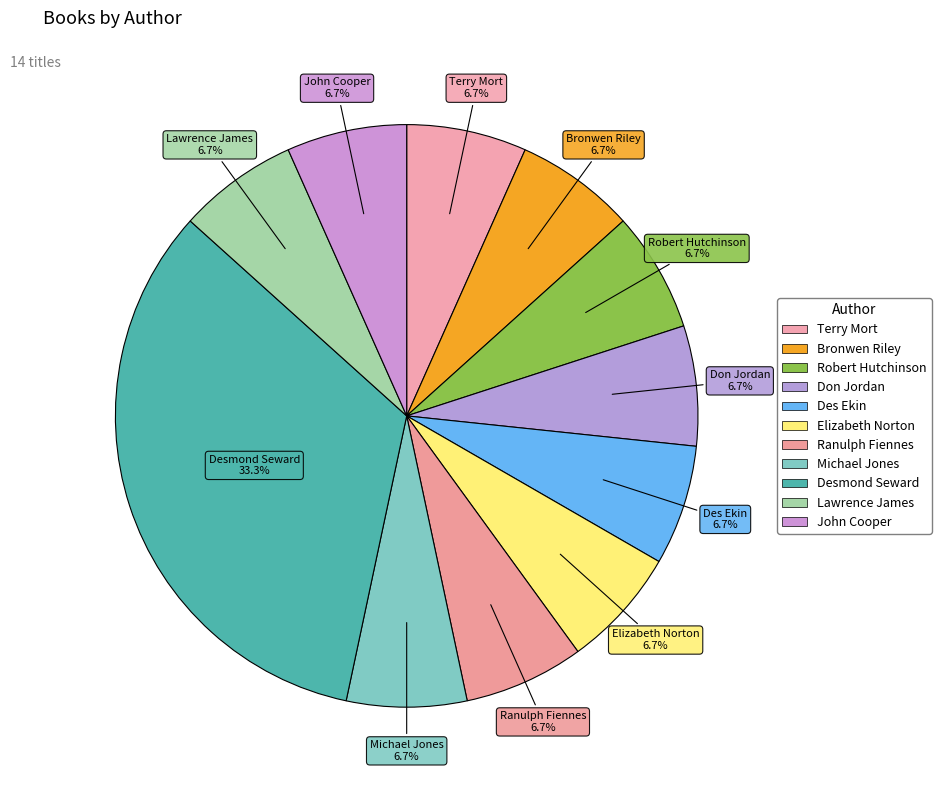

Is it true that Lawrence James is 7% of the pie?

True